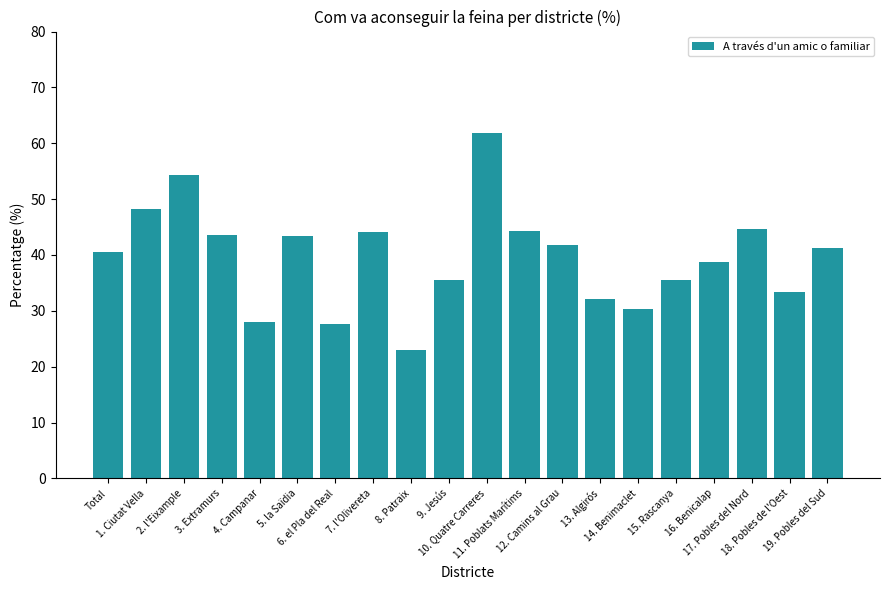

What is the smallest value displayed?

23.1